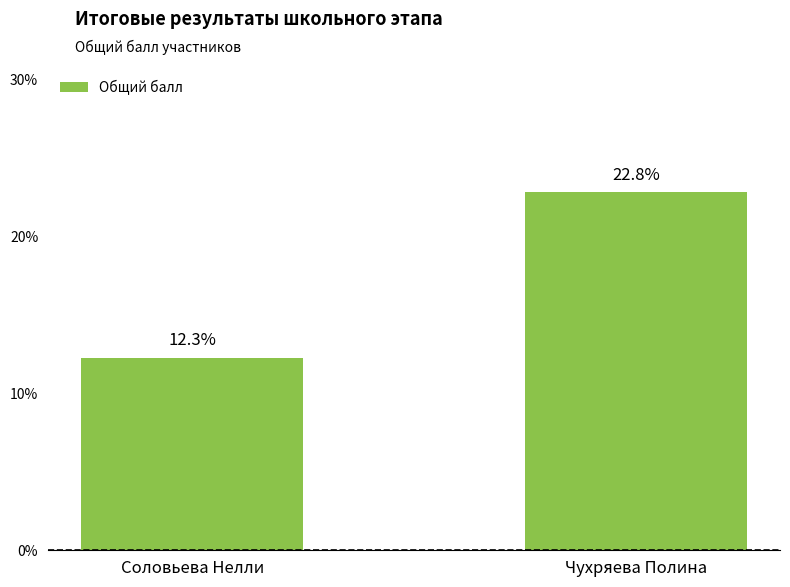

Reading left to right, extract all data points from this chart.

Соловьева Нелли=7	Чухряева Полина=13